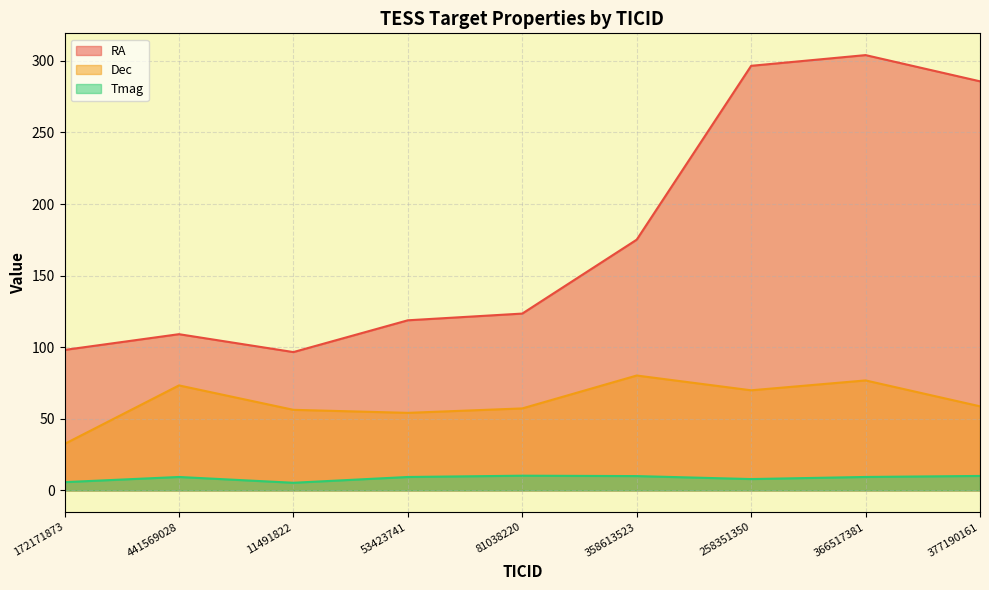

Is it true that RA equals 167.7 at 53423741?

False